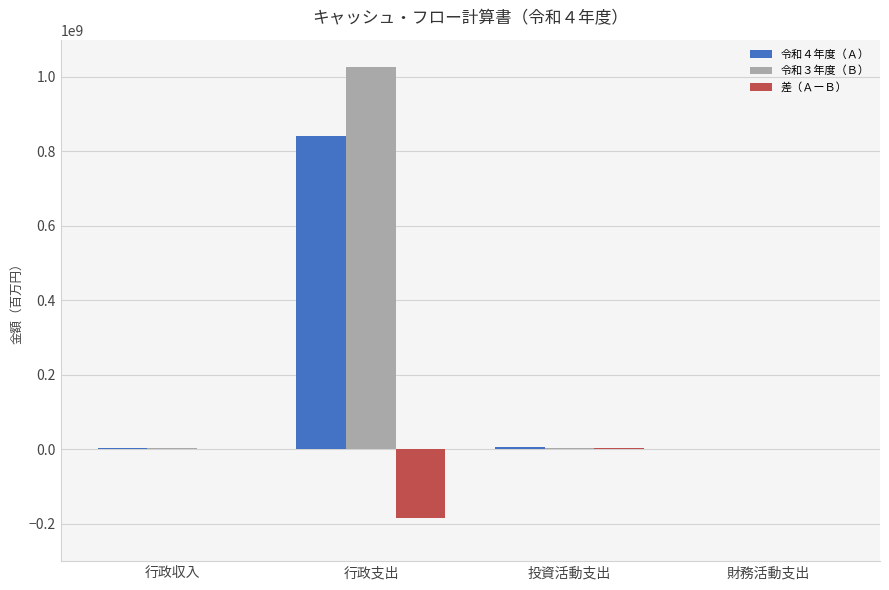

Is it true that 令和３年度（Ｂ） equals 232895211 at 行政支出?

False